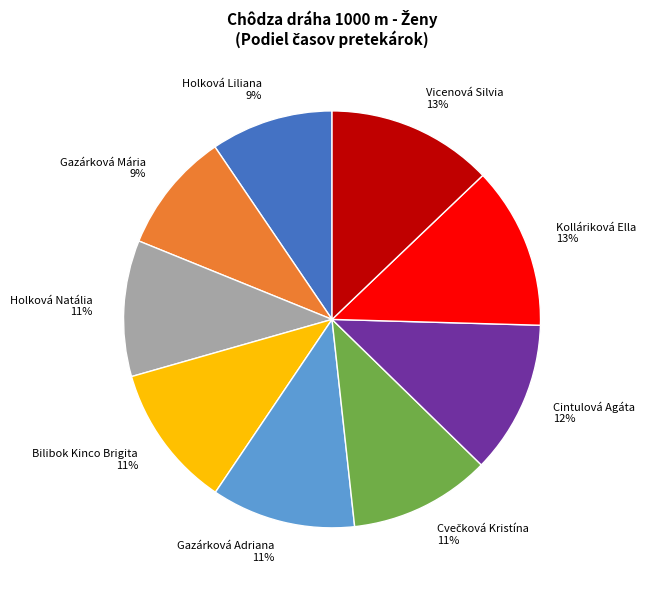

Combined, do Holková Natália and Gazárková Adriana account for over 50%?

No